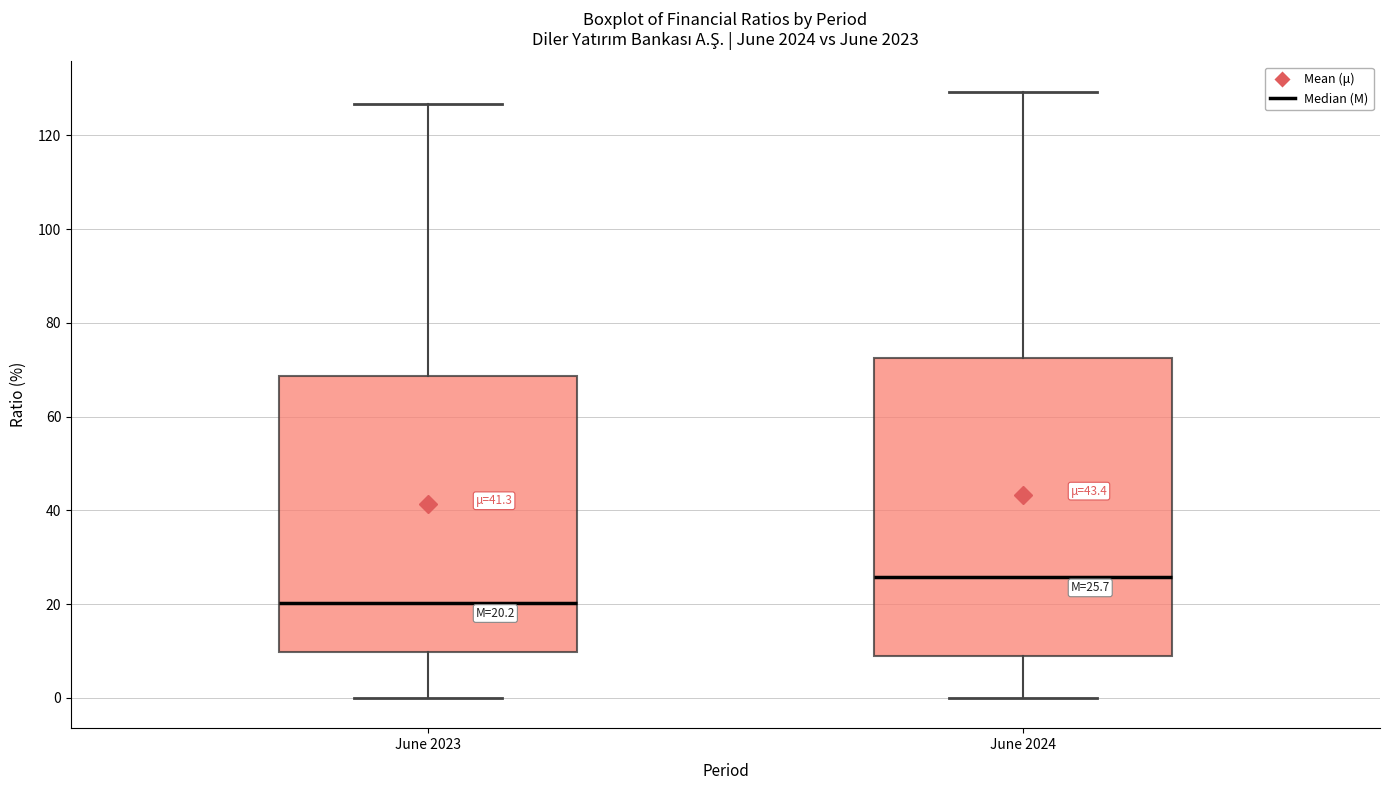

Comparing the boxes themselves (not the whiskers), which one is the tallest?

June 2024